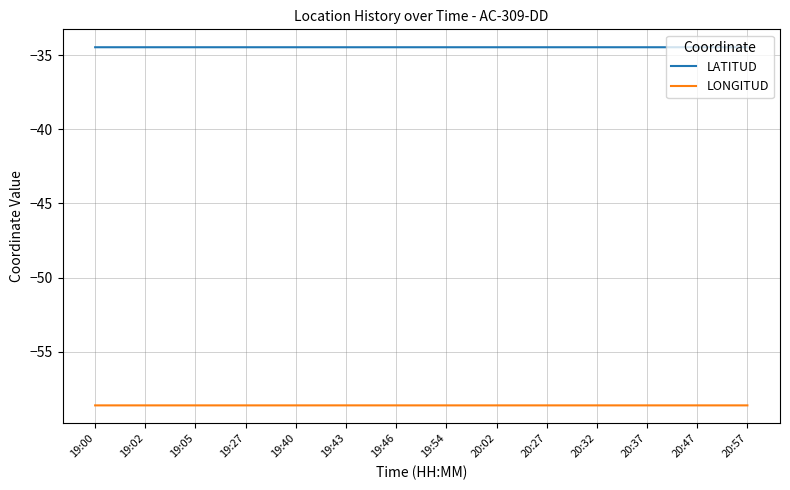

Which series has the largest total across all categories?

LATITUD